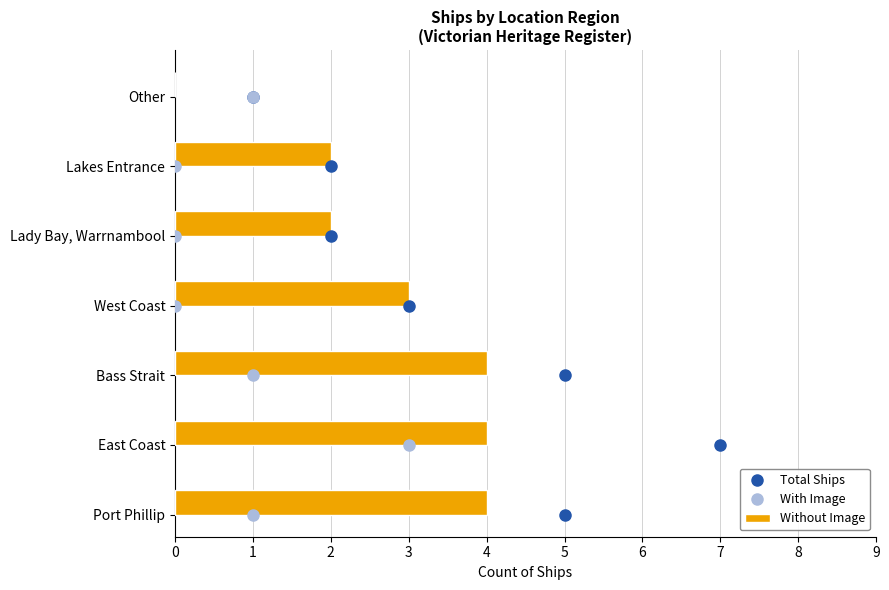

Which series has the largest total across all categories?

Total Ships